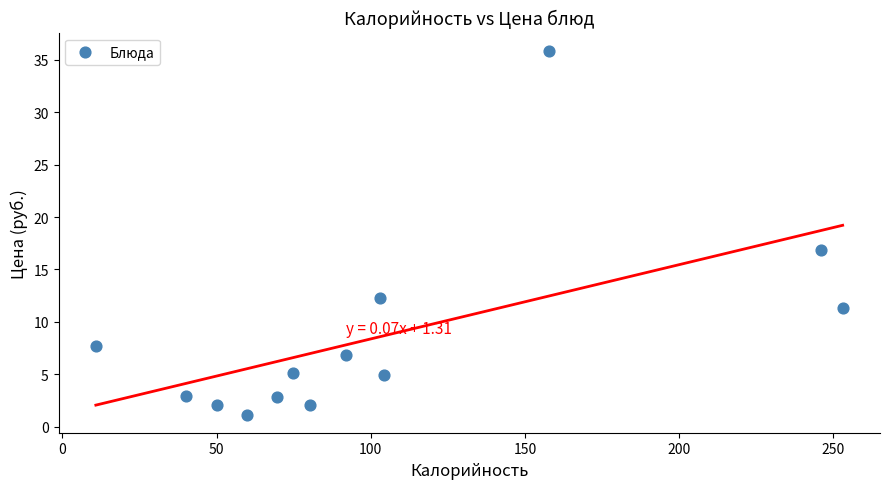

What Y value in the scatter plot is closest to 18?

16.9